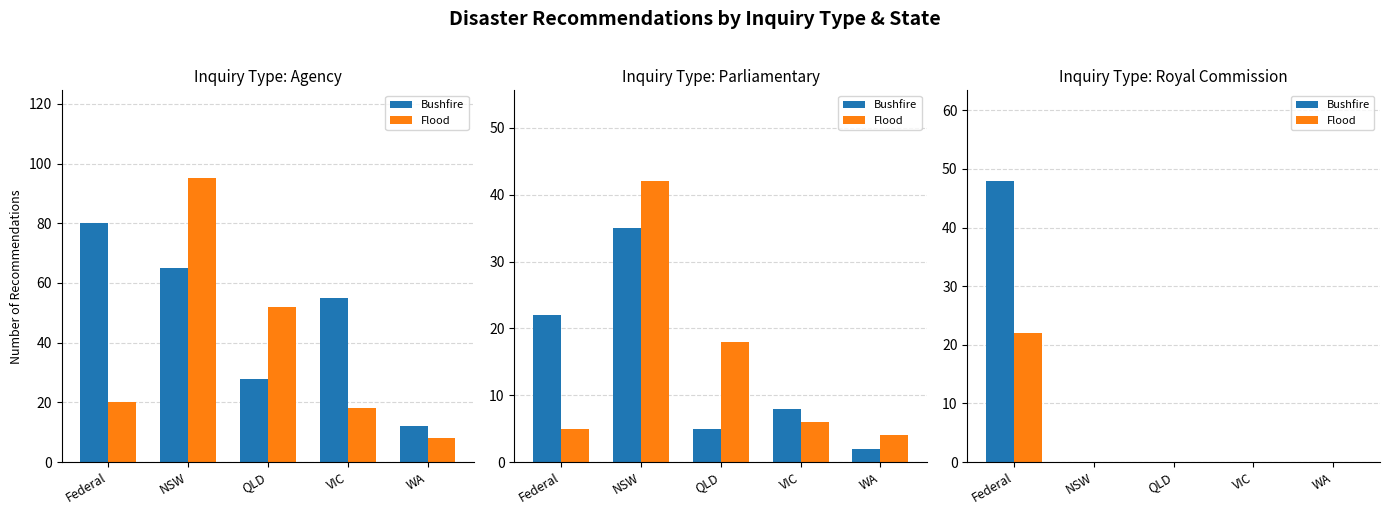

Which series has the largest total across all categories?

Bushfire